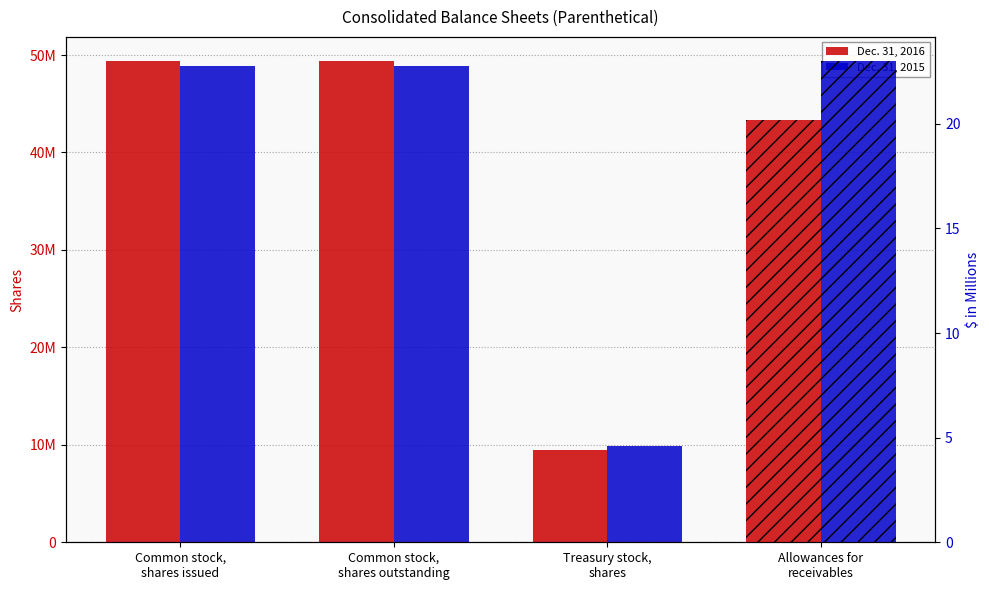

Is it true that Dec. 31, 2016 equals 23016167 at Common stock,
shares issued?

False